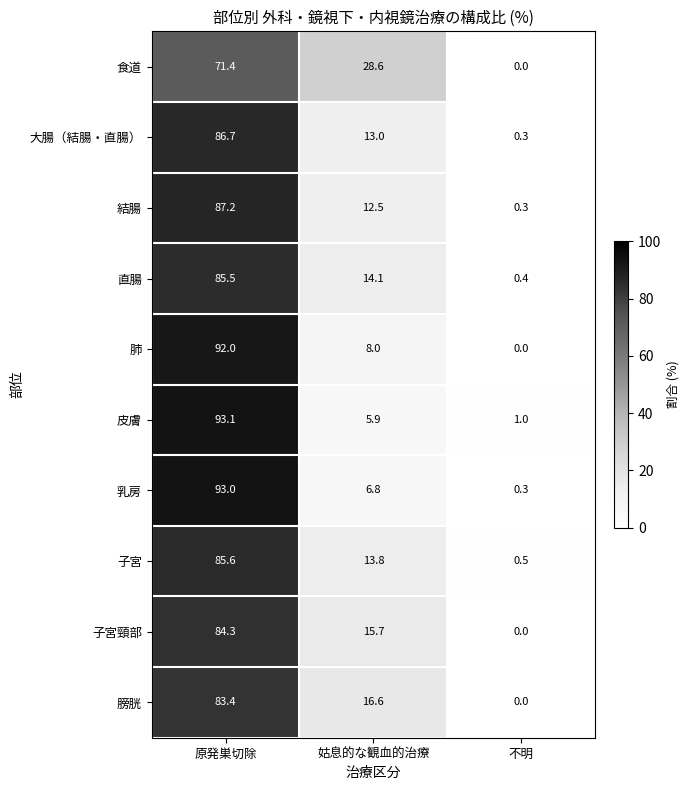

Rank the series at 姑息的な観血的治療 from highest to lowest value.

食道, 膀胱, 子宮頸部, 直腸, 子宮, 大腸（結腸・直腸）, 結腸, 肺, 乳房, 皮膚